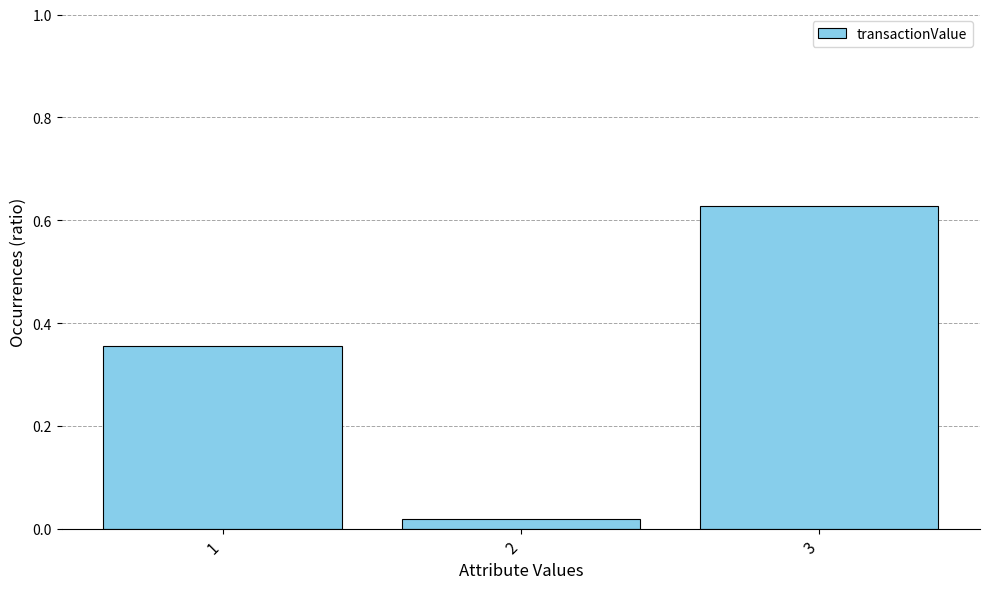

True or false: the data shows 0.2 at 1.

False